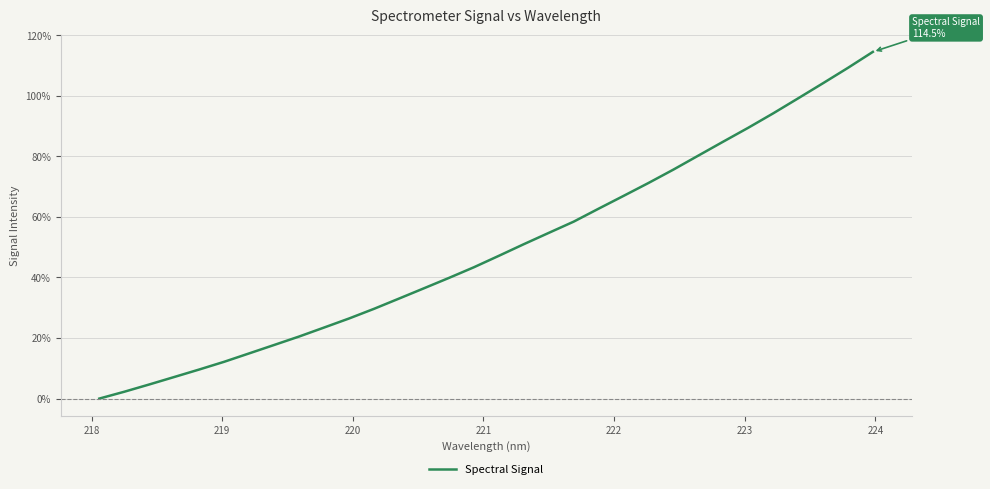

What is the greatest value displayed?

114.5